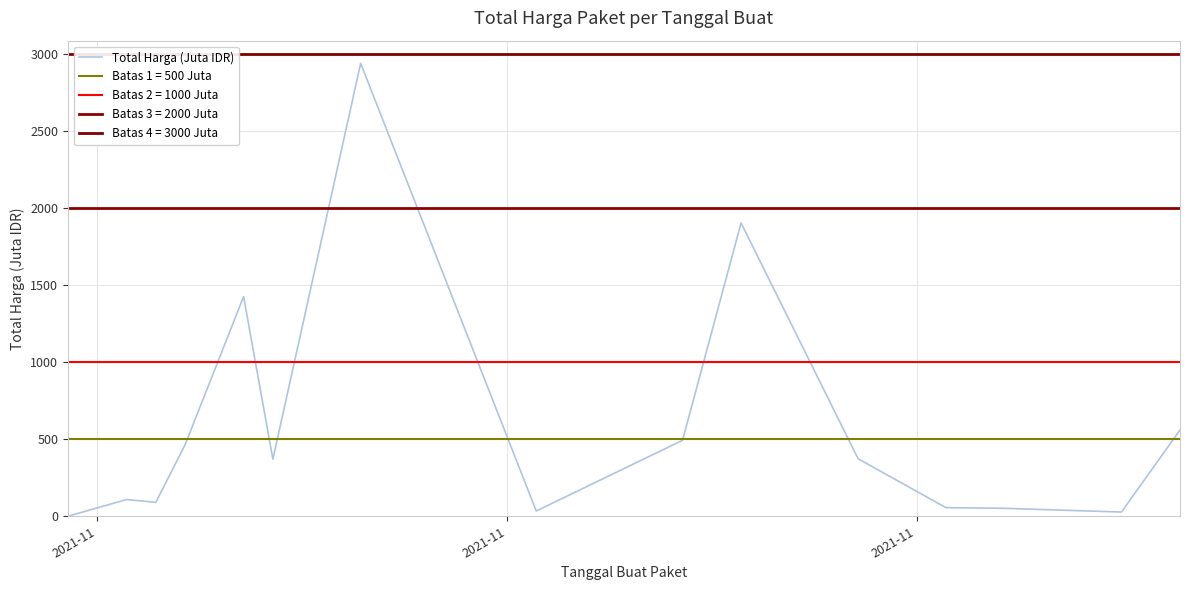

What is the average value?

593.3